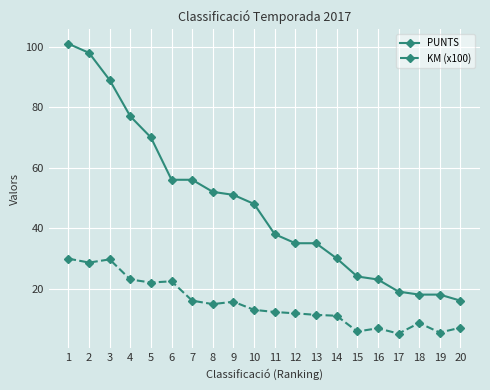

What is the average value of the KM (x100) series?

15.0